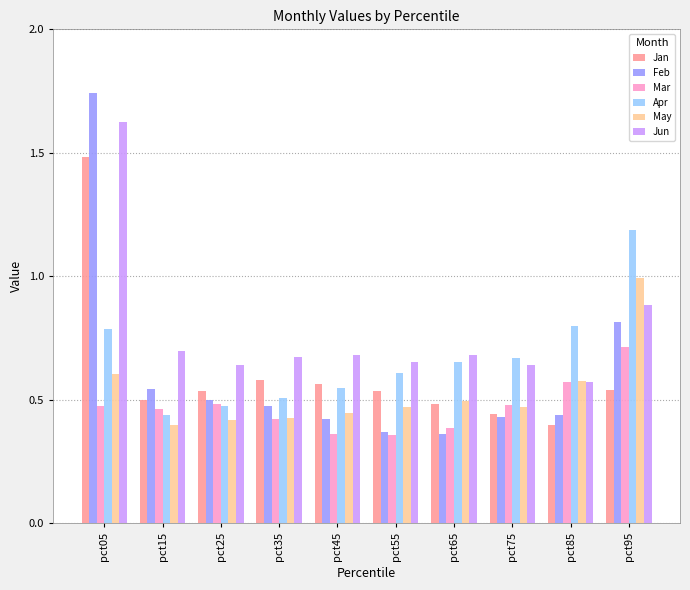

Rank the series by their maximum value, from highest to lowest.

Feb, Jun, Jan, Apr, May, Mar